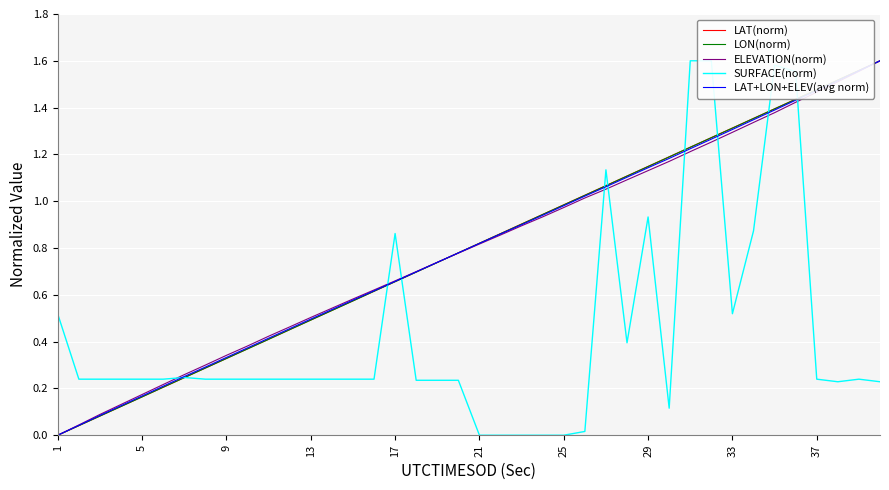

True or false: LAT+LON+ELEV(avg norm) has a value of -0.7 at 1.

False